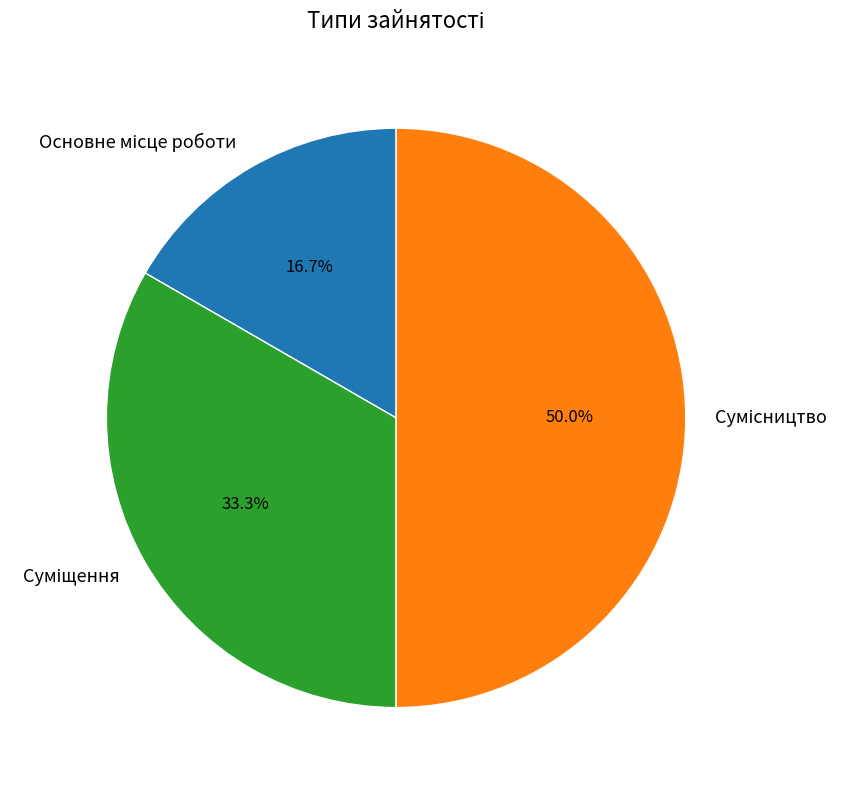

Which has a higher value, Основне місце роботи or Сумісництво?

Сумісництво